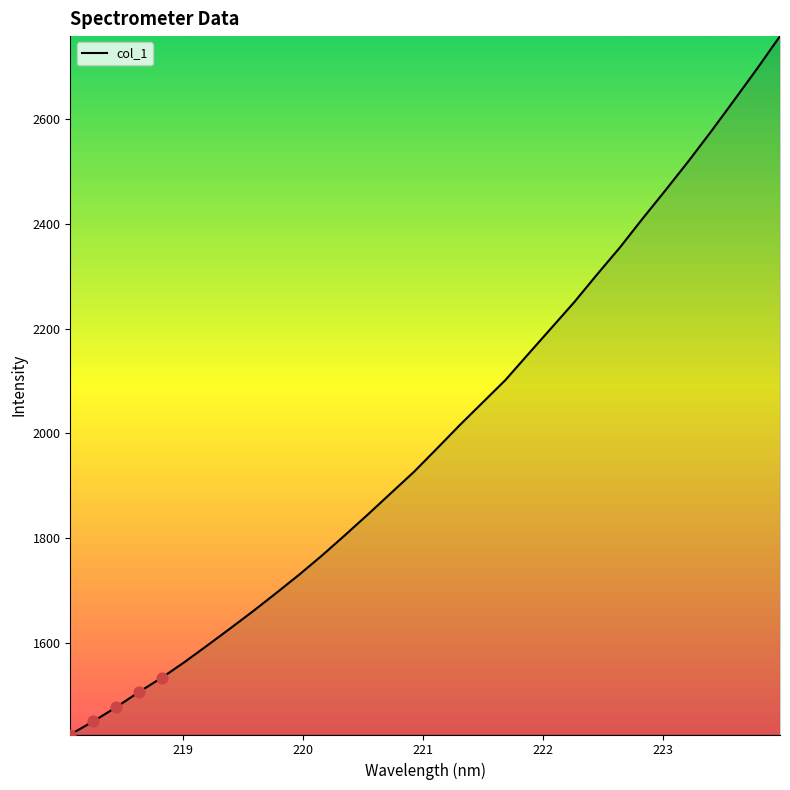

What is the greatest value displayed?

2758.5